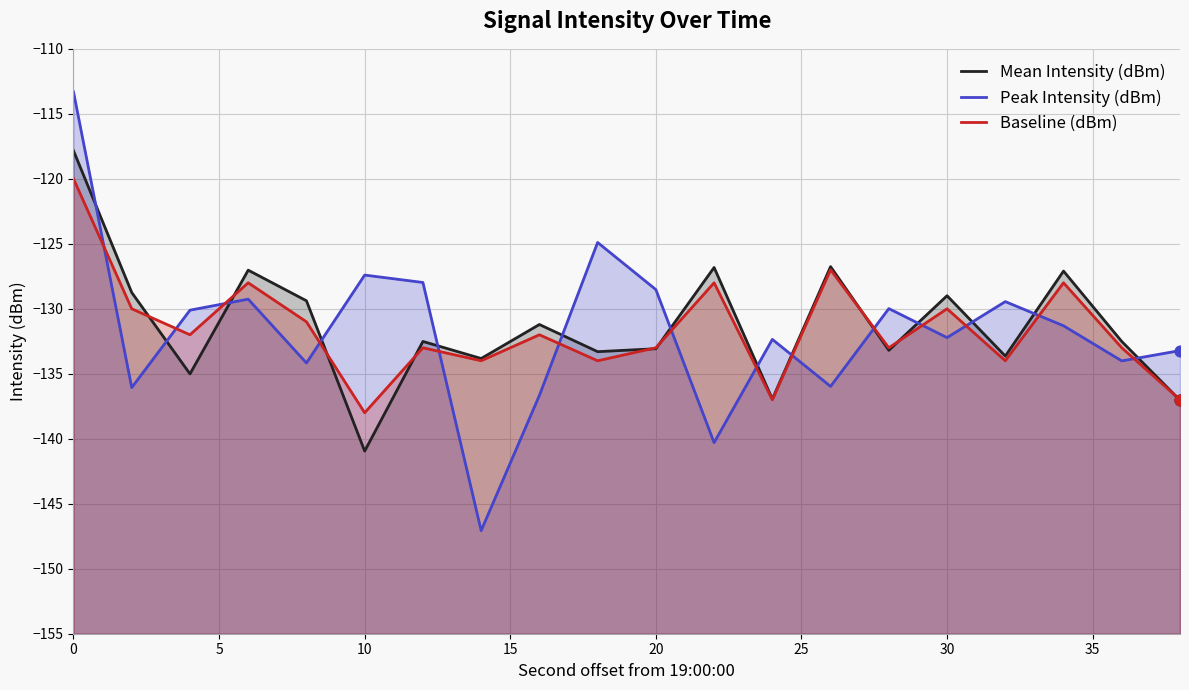

Is the value of Baseline (dBm) at 12 greater than the value of Mean Intensity (dBm) at 17?

No